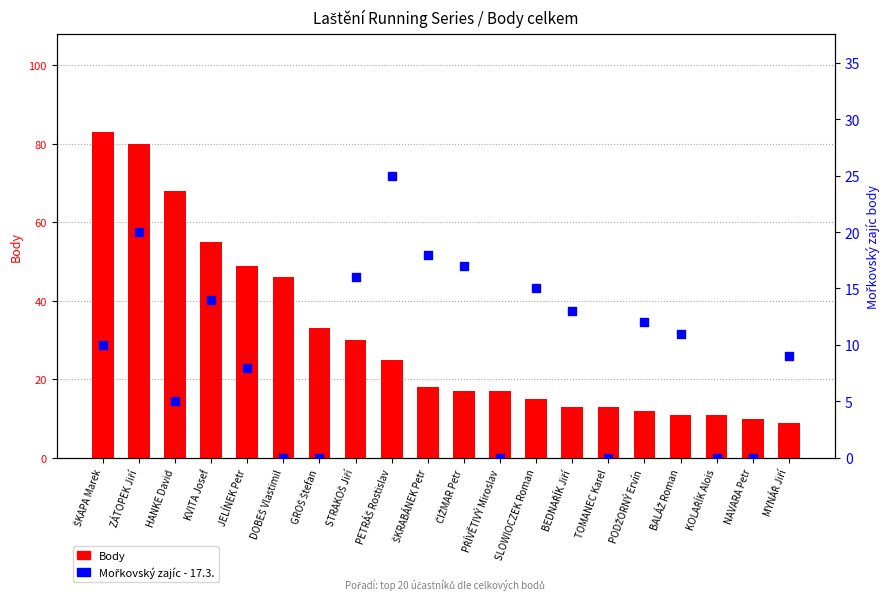

What is the total value across all series at STRAKOŠ Jiří?

46